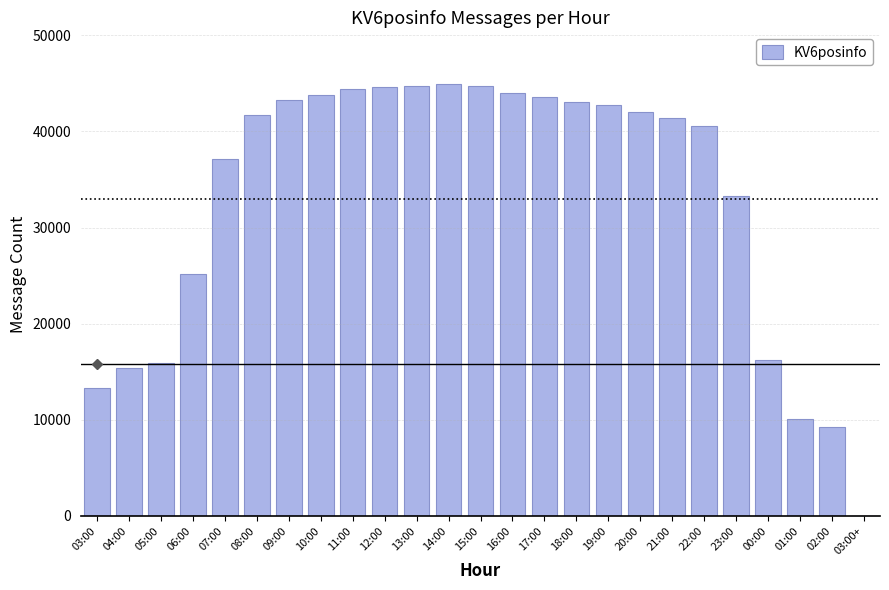

What is the maximum value shown in the chart?

44924